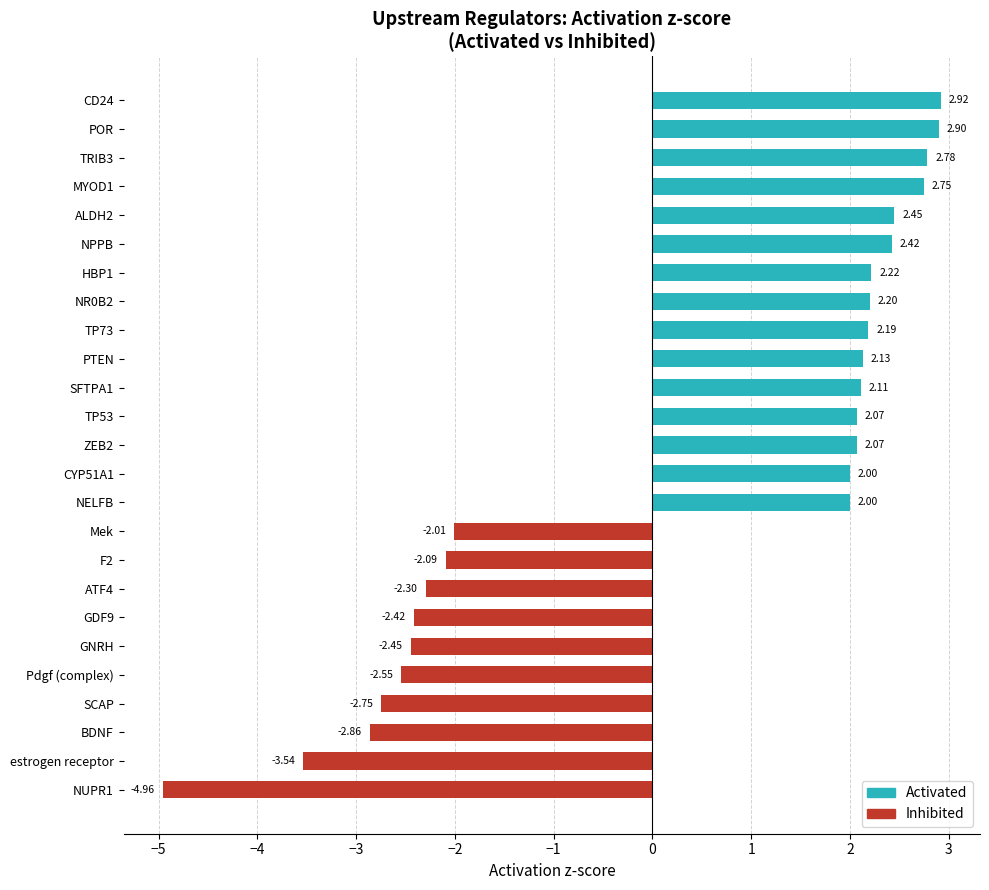

Between ALDH2 and NR0B2, which series saw the biggest shift?

Activation z-score